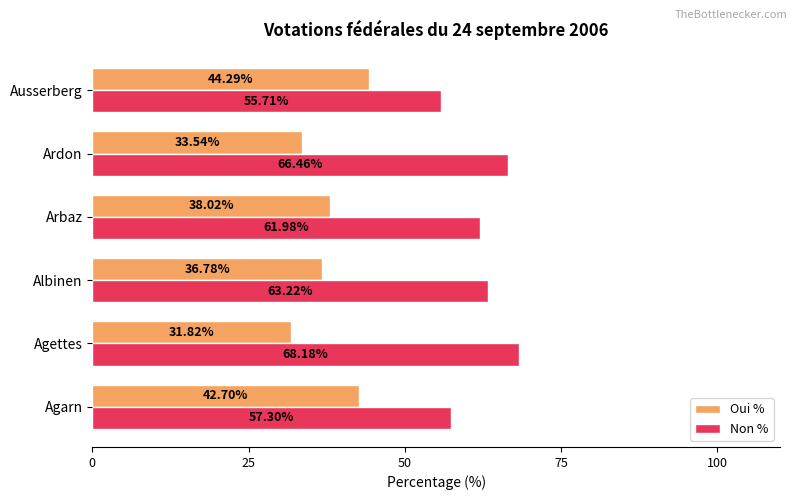

What is the spread (max minus min) of values at Agarn?

14.6